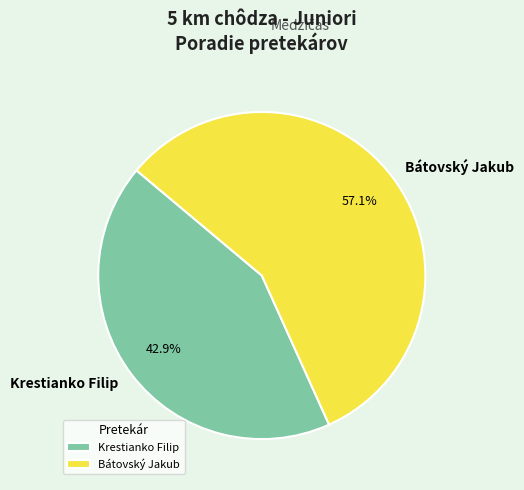

Do Krestianko Filip and Bátovský Jakub together represent more than half of the pie?

Yes